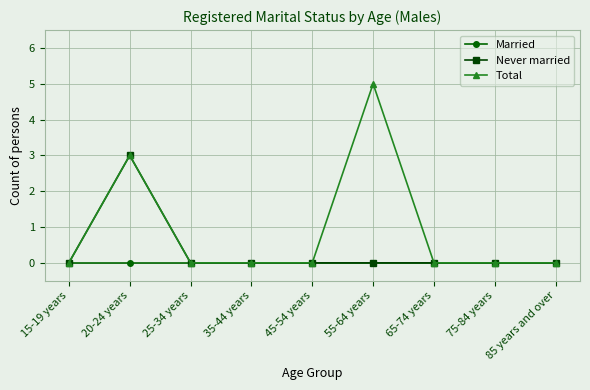

List the series in order of their peak value, highest first.

Total, Never married, Married